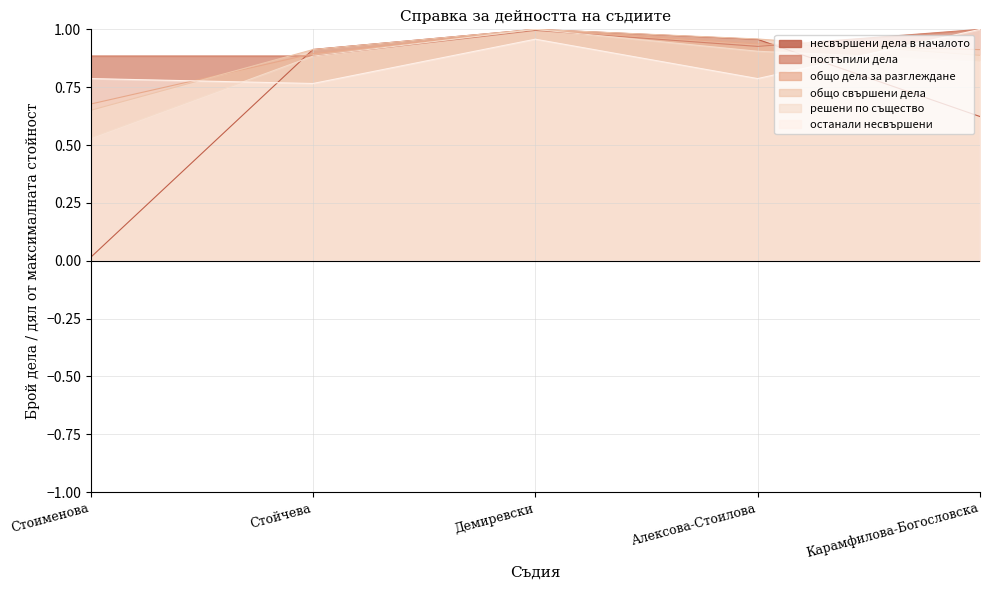

Reading left to right, transcribe all the data shown in this chart.

несвършени дела в началото: Стоименова=0.0	Стойчева=0.9	Демиревски=1.0	Алексова-Стоилова=1.0	Карамфилова-Богословска=0.6
постъпили дела: Стоименова=0.9	Стойчева=0.9	Демиревски=1.0	Алексова-Стоилова=0.9	Карамфилова-Богословска=1.0
общо дела за разглеждане: Стоименова=0.7	Стойчева=0.9	Демиревски=1.0	Алексова-Стоилова=0.9	Карамфилова-Богословска=0.9
общо свършени дела: Стоименова=0.7	Стойчева=0.9	Демиревски=1.0	Алексова-Стоилова=1.0	Карамфилова-Богословска=0.9
решени по същество: Стоименова=0.5	Стойчева=0.9	Демиревски=1.0	Алексова-Стоилова=0.9	Карамфилова-Богословска=0.9
останали несвършени: Стоименова=0.8	Стойчева=0.8	Демиревски=1.0	Алексова-Стоилова=0.8	Карамфилова-Богословска=1.0